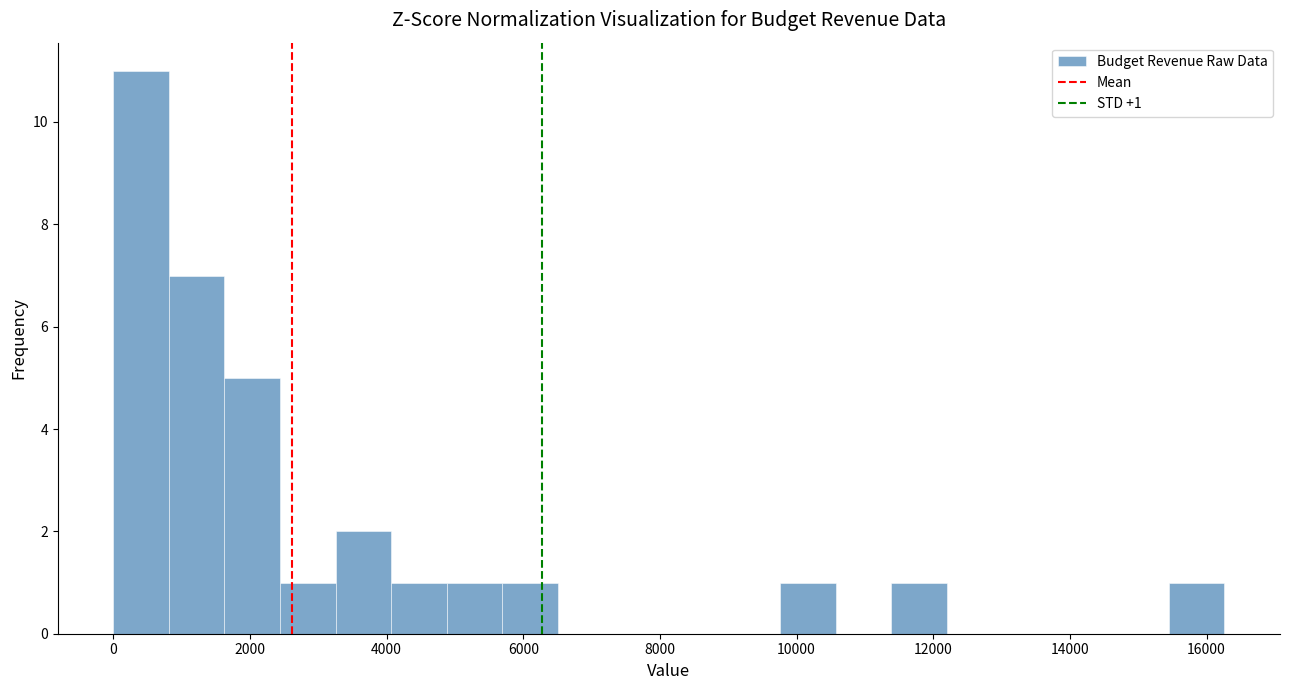

Which range on the x-axis has the tallest bar?

0 to 800